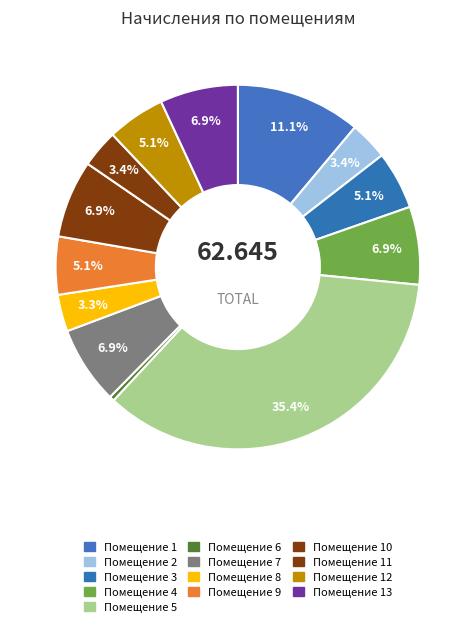

Which slice is the largest?

Помещение 5